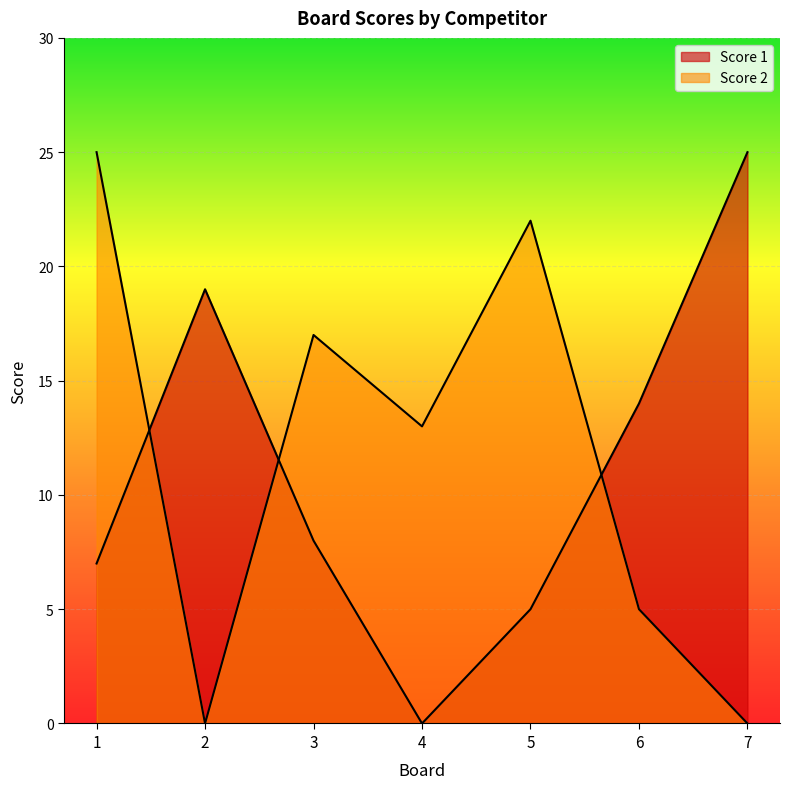

Which has a higher value, 2 or 6?

2